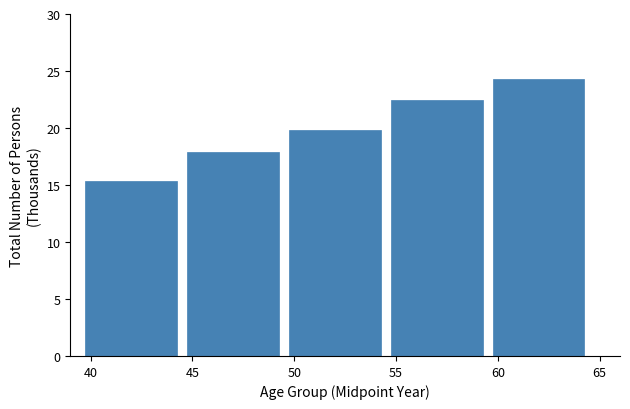

Reading left to right, extract all data points from this chart.

40=15.3	45=17.9	50=19.9	55=22.5	60=24.3